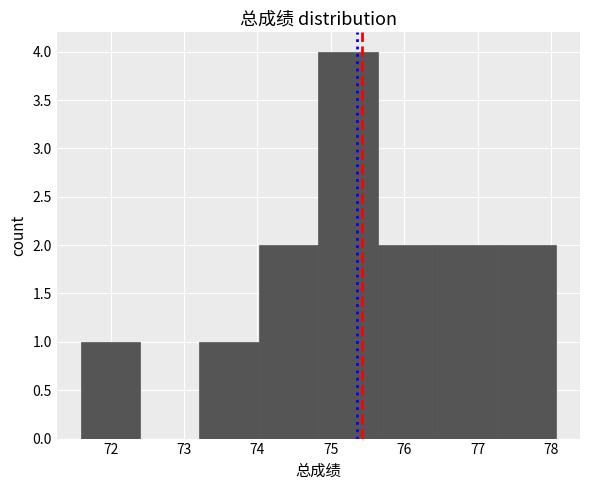

Which range on the x-axis has the tallest bar?

74.83 to 75.64